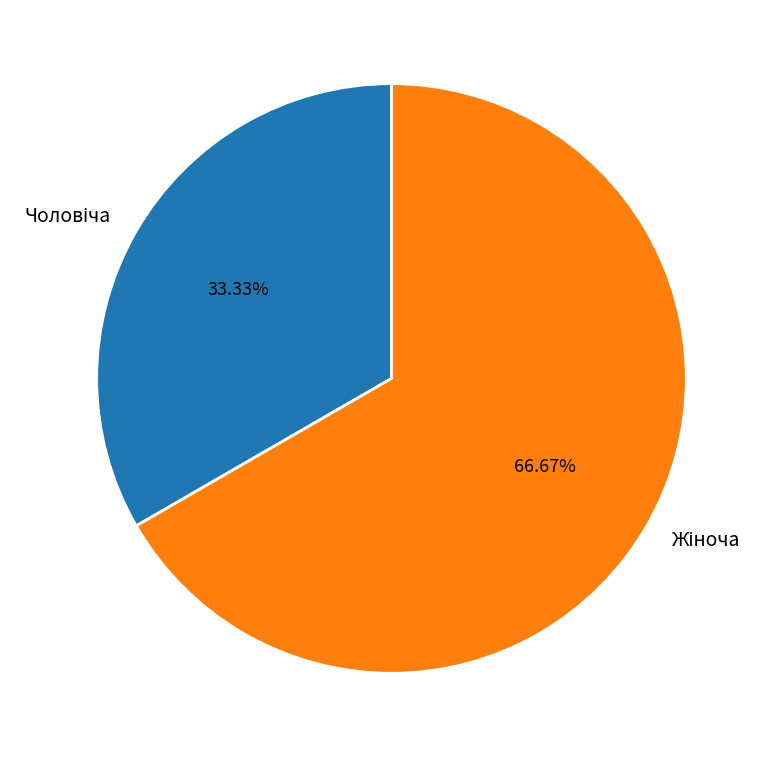

How many segments does this pie chart have?

2